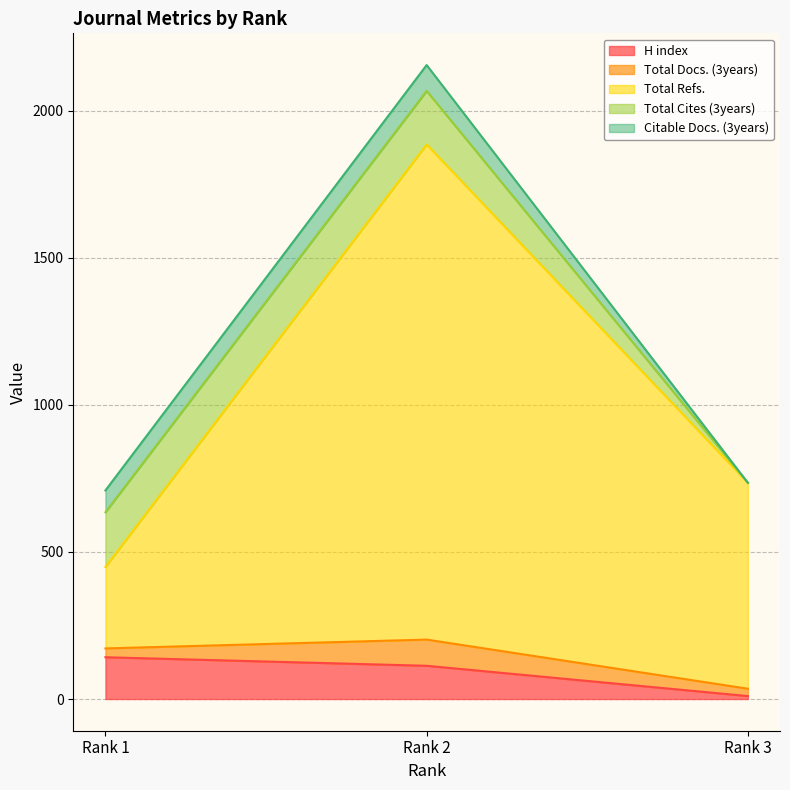

At which category is the sum across all series the highest?

Rank 2